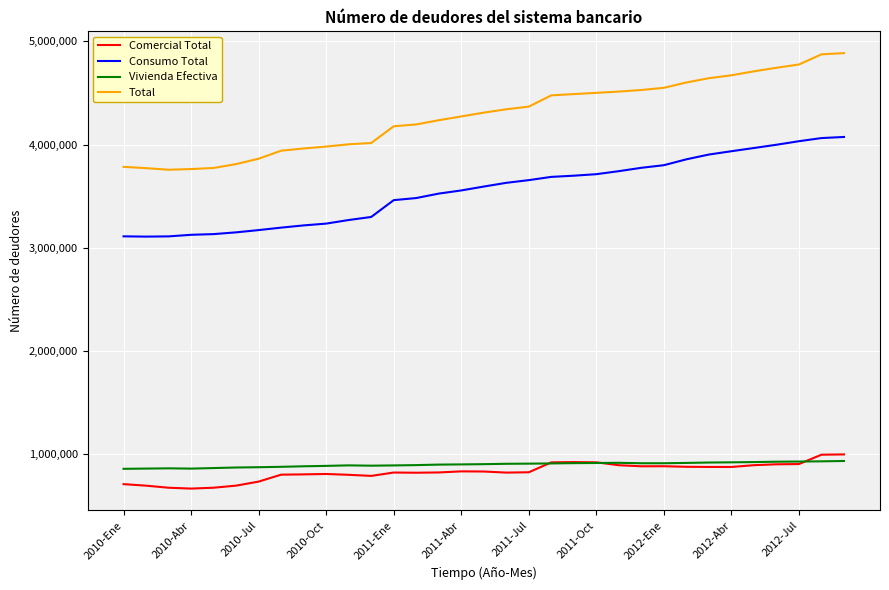

True or false: Vivienda Efectiva has more than 2 interior local peaks.

True